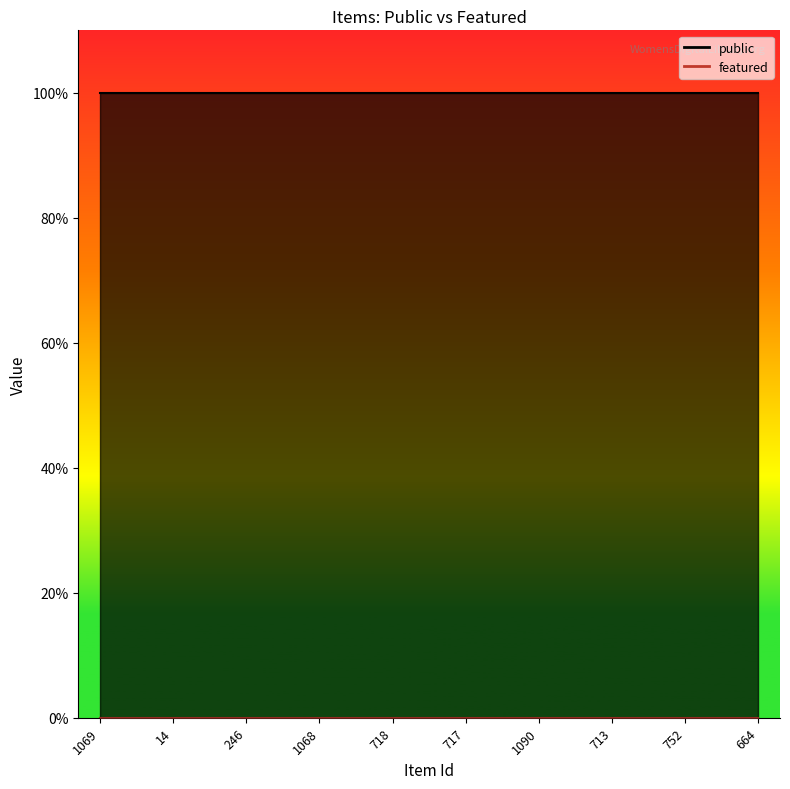

Where is public nearest to the value 1?

1069